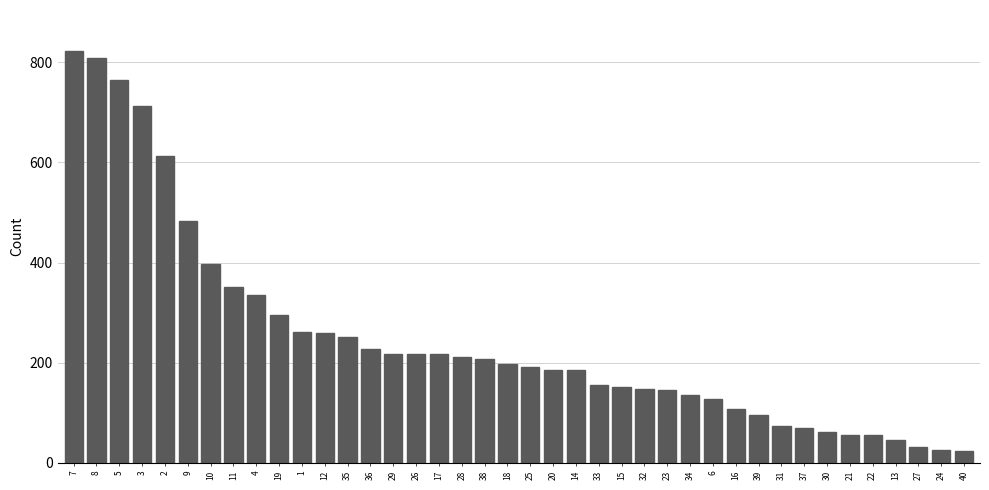

What is the greatest value displayed?

822